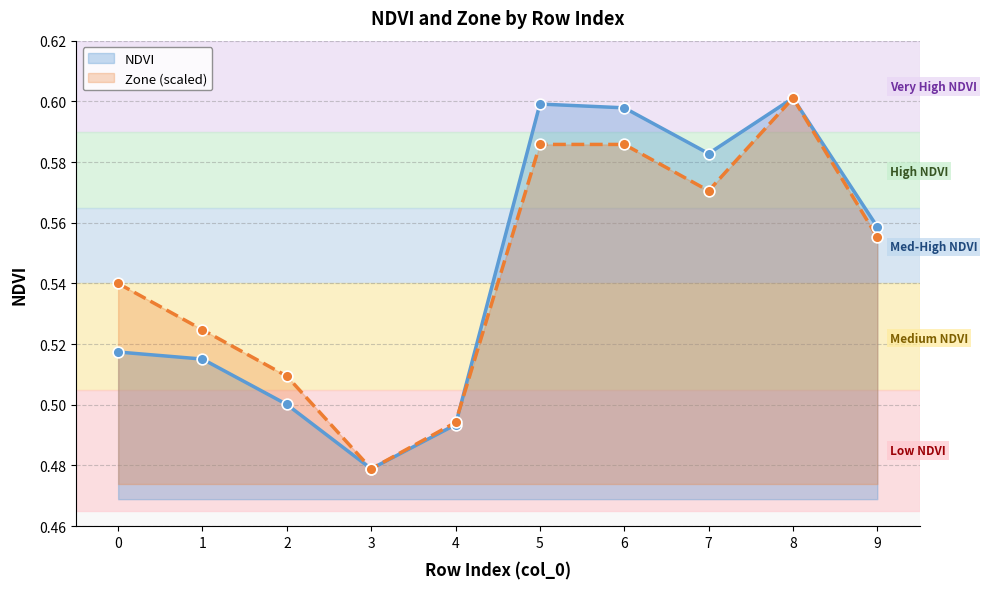

What is the total value across all series at 6?

1.2